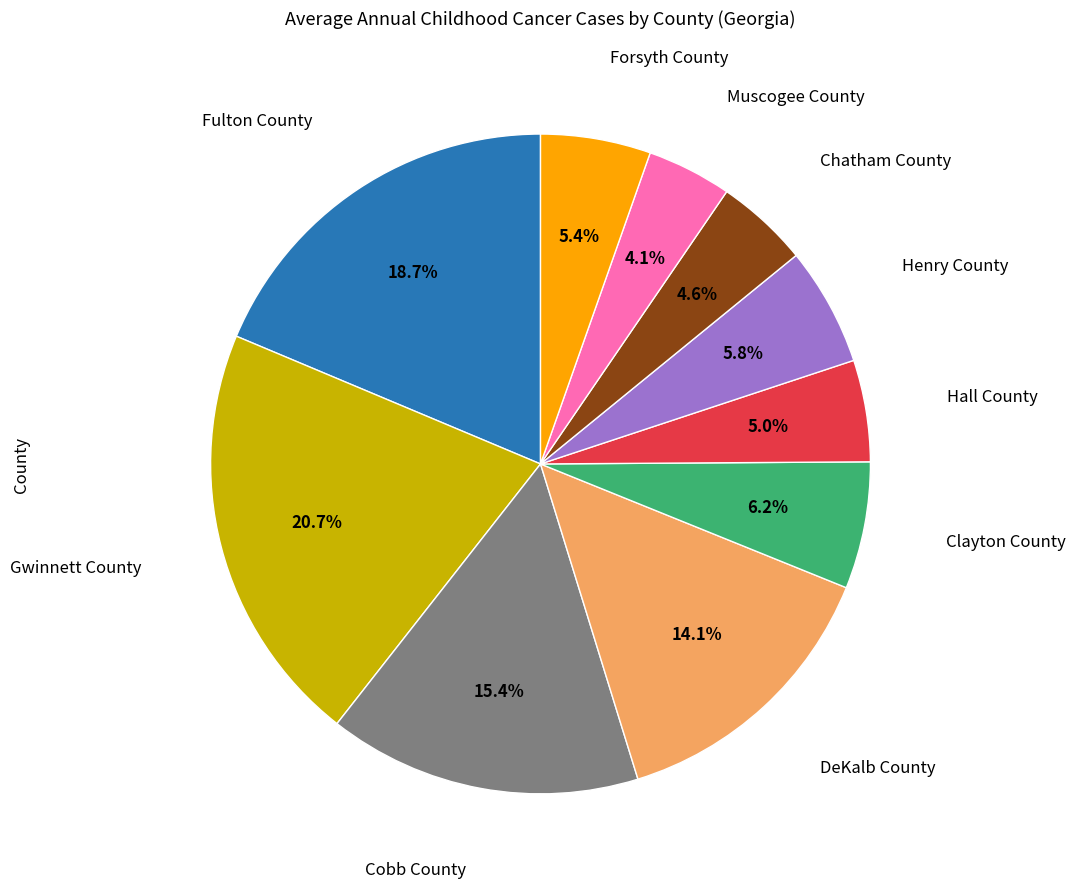

To the nearest percent, what is the difference between the largest and smallest slice percentages?

17%